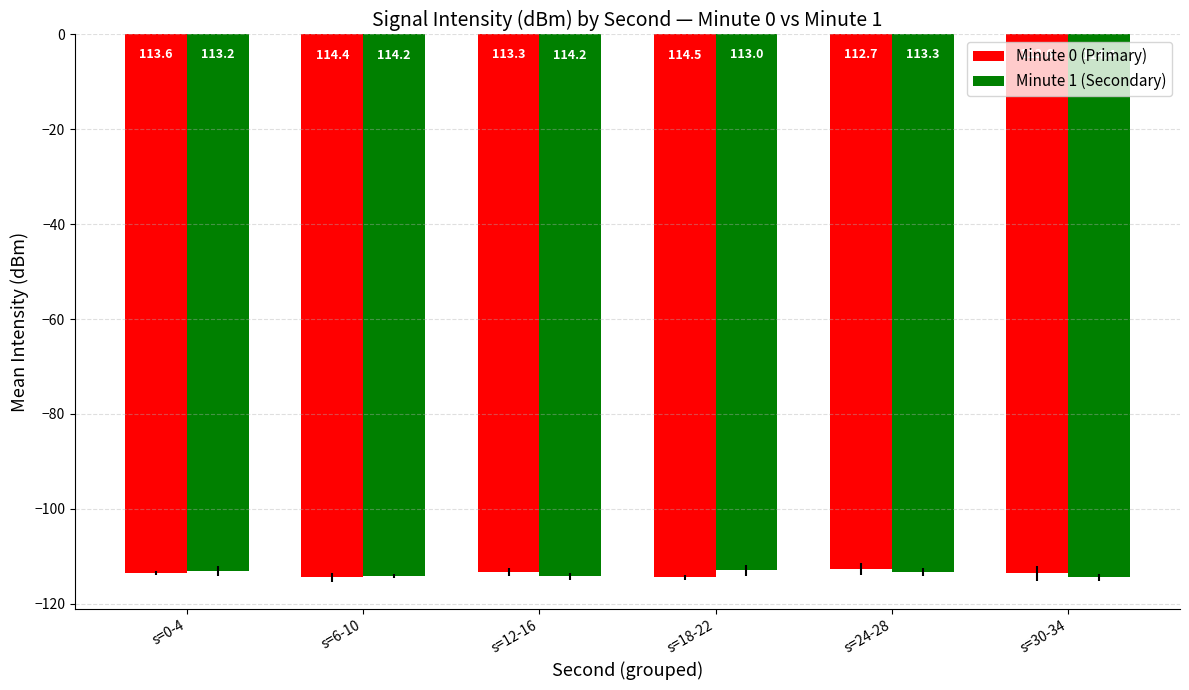

What are all the series names shown in the legend?

Minute 0 (Primary), Minute 1 (Secondary)